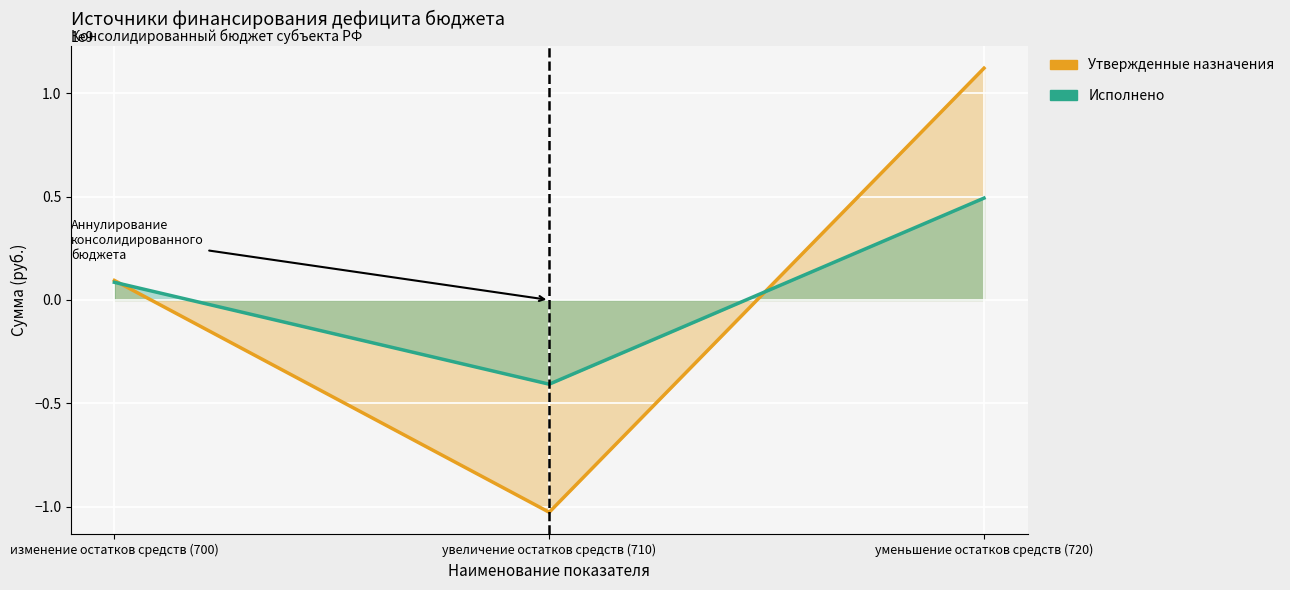

Which series changed the most between изменение остатков средств (700) and уменьшение остатков средств (720)?

Утвержденные назначения